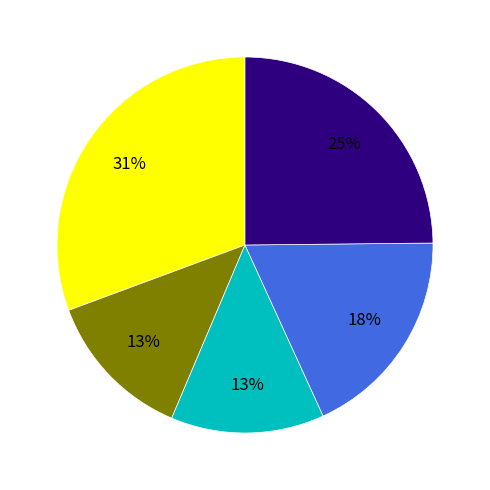

Is there any slice that represents more than half of the pie?

No